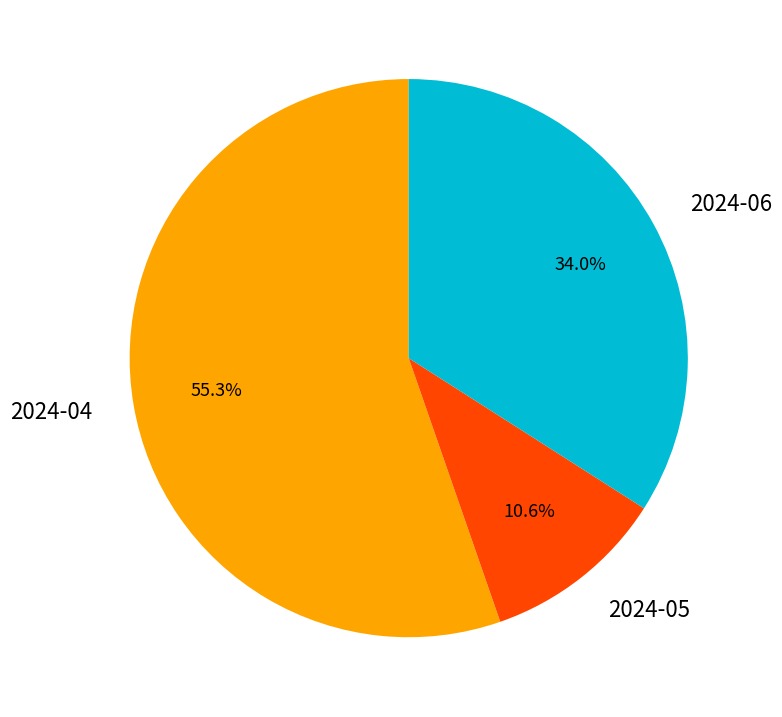

To the nearest percent, what percentage of the pie is 2024-04?

55%